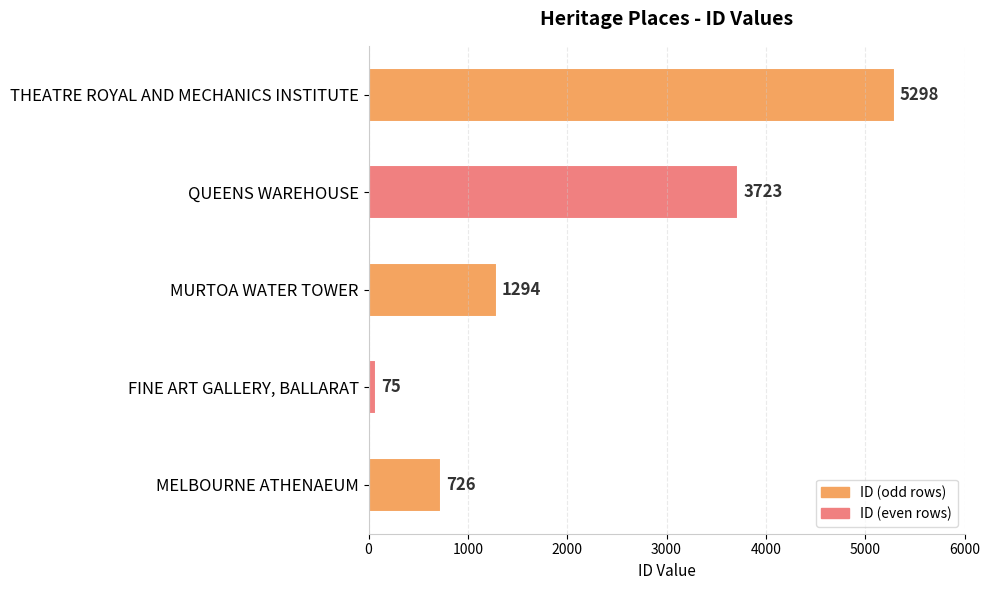

At which category does the chart reach its peak across all series?

THEATRE ROYAL AND MECHANICS INSTITUTE